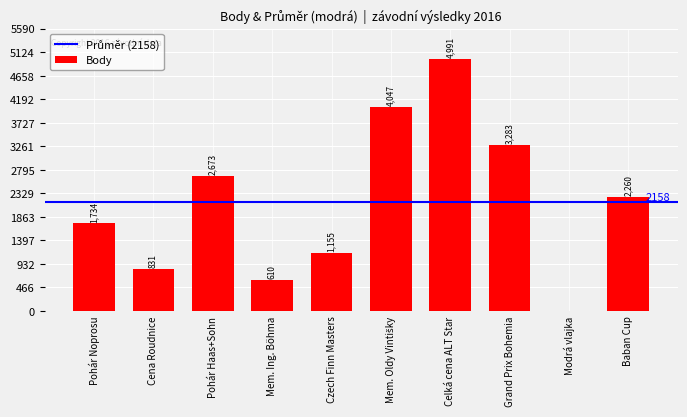

What is the approximate value at Czech Finn Masters?

1155